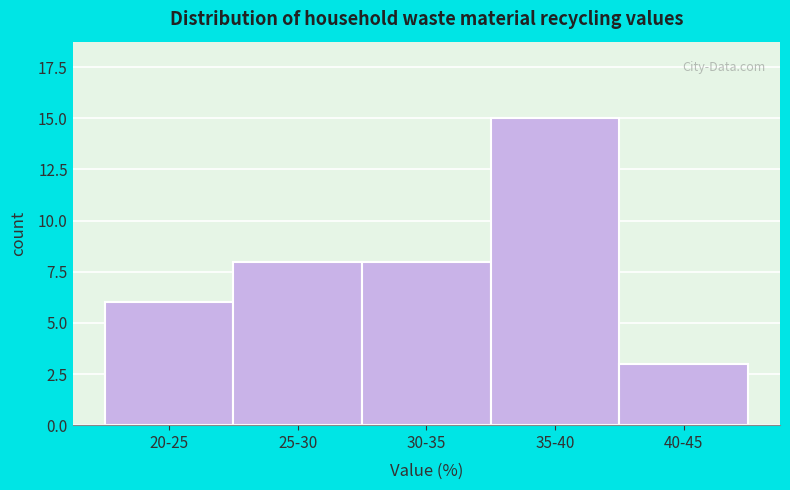

Reading left to right, transcribe all the data shown in this chart.

6	8	8	15	3